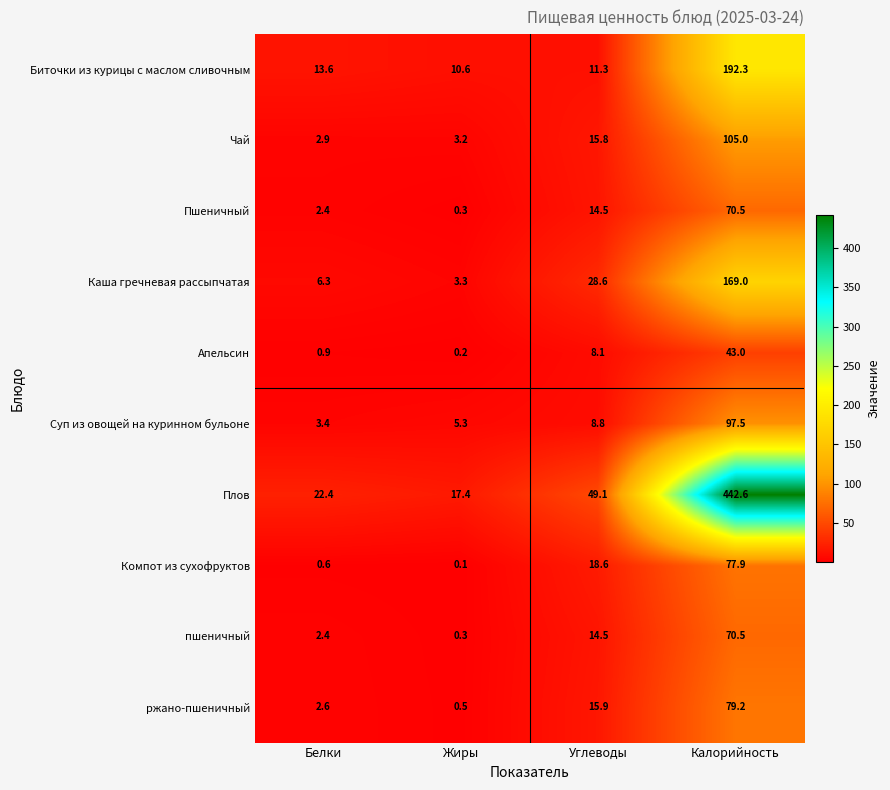

At which label does Компот из сухофруктов first exceed 18?

Углеводы